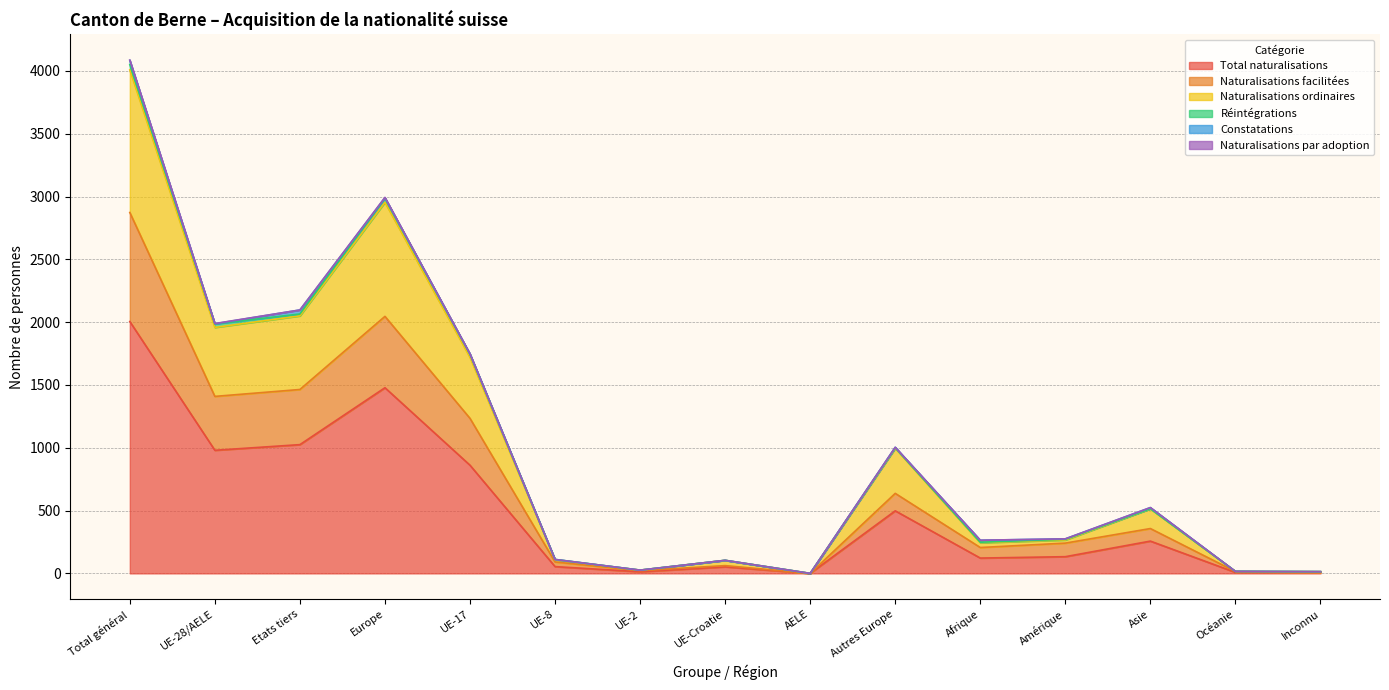

How many lines are shown in the chart?

6